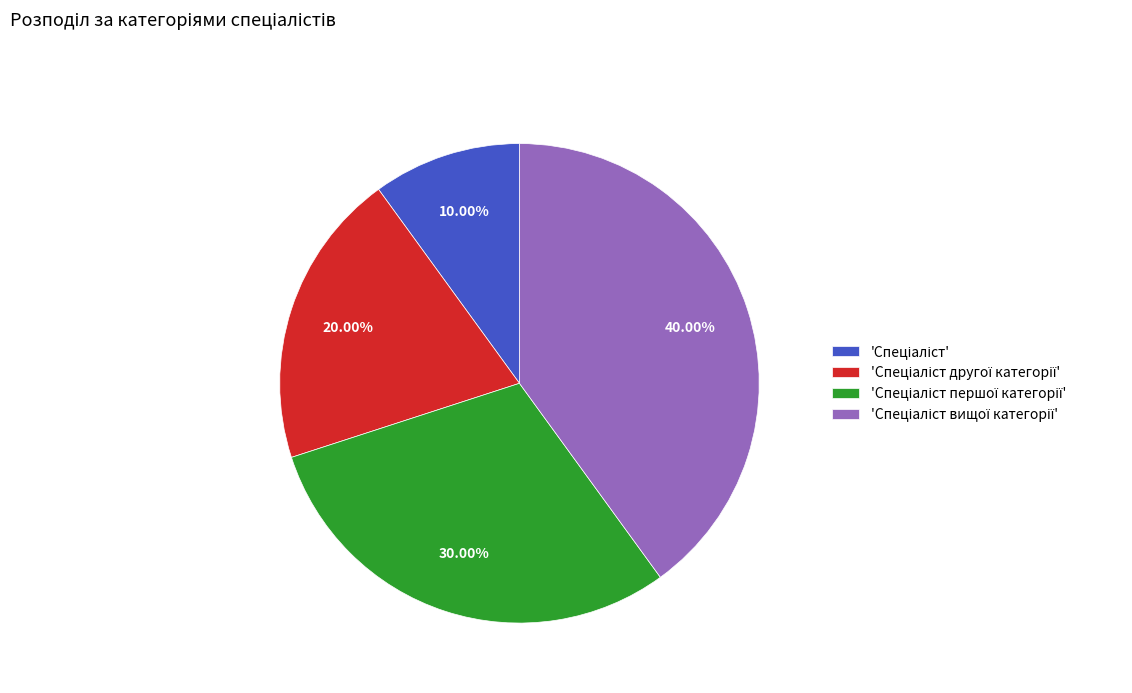

To the nearest percent, what is the difference between the largest and smallest slice percentages?

30%